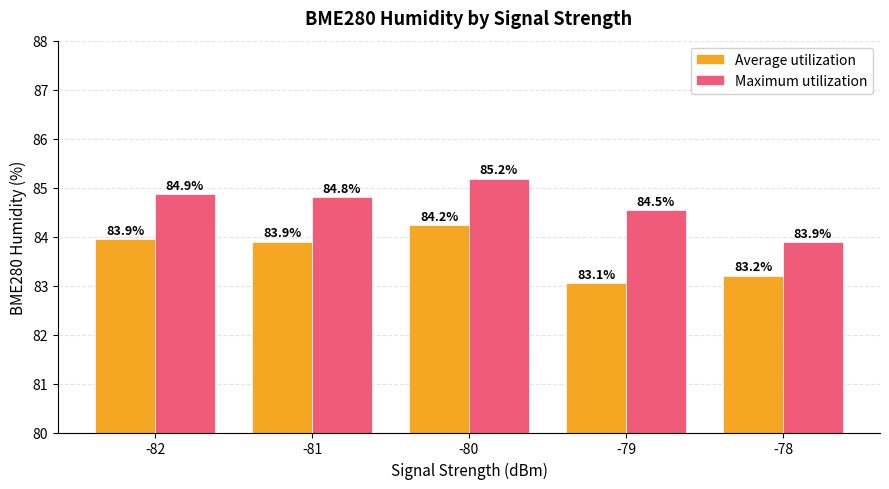

True or false: Maximum utilization has a value of 116.9 at -80.

False